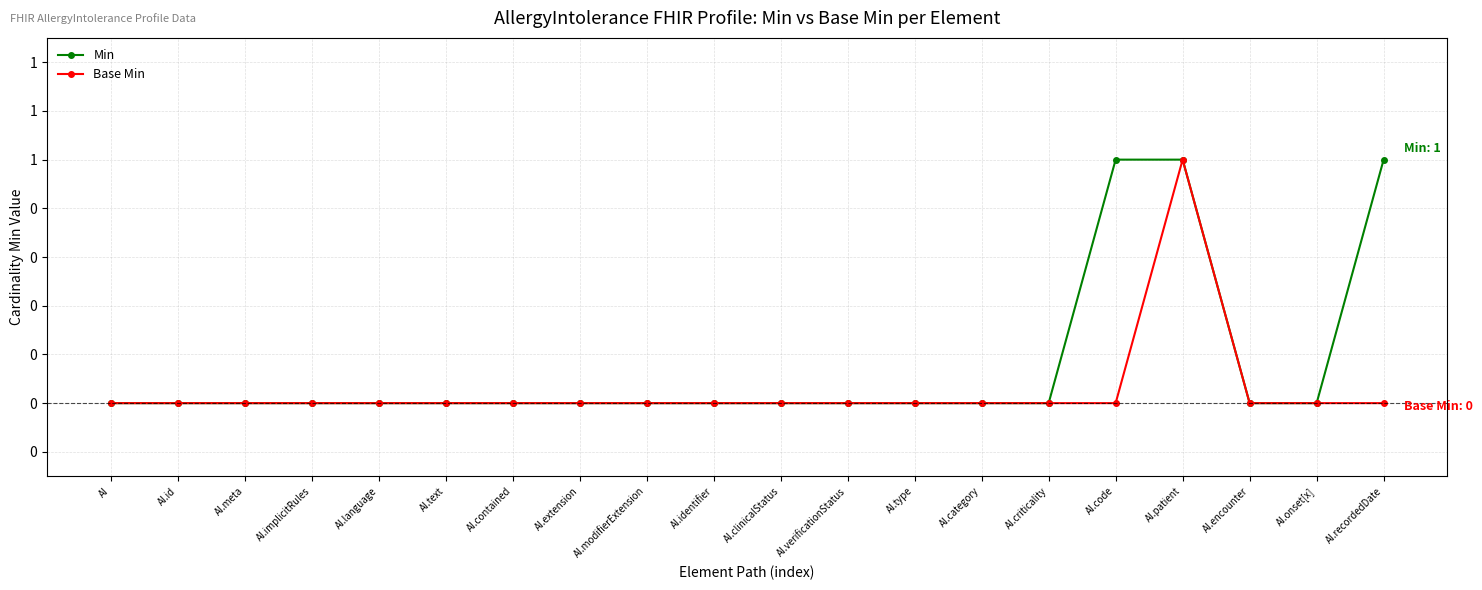

How many Base Min values are between 0 and 1?

20